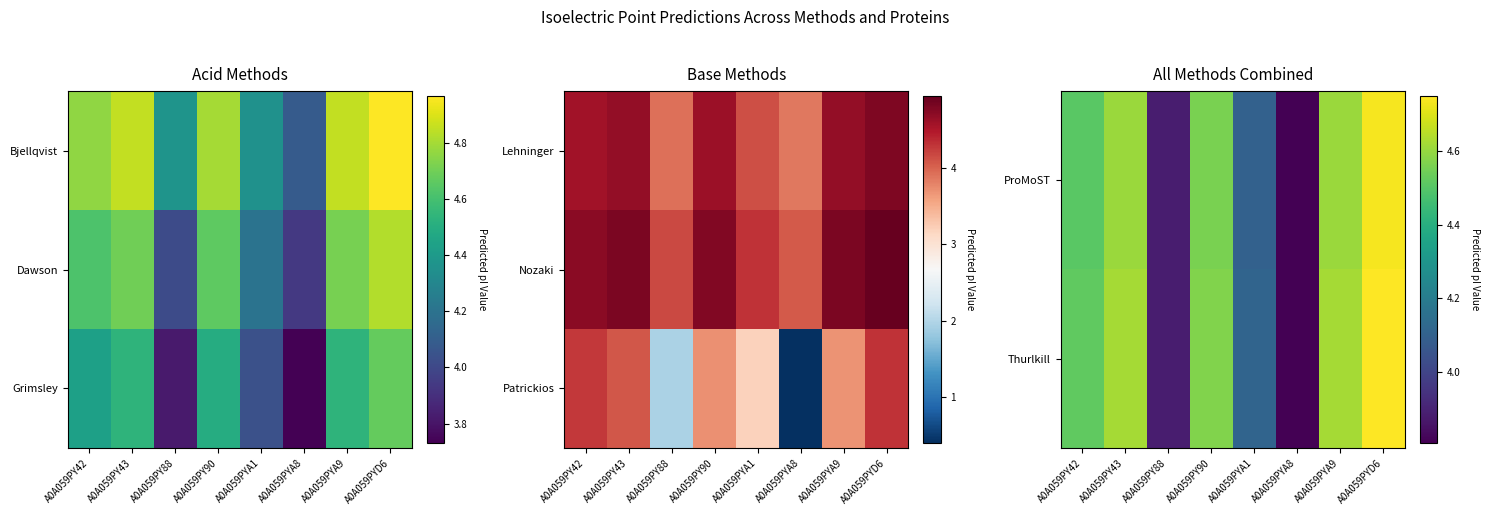

Which has a higher value, A0A059PYA9 or A0A059PYD6?

A0A059PYD6